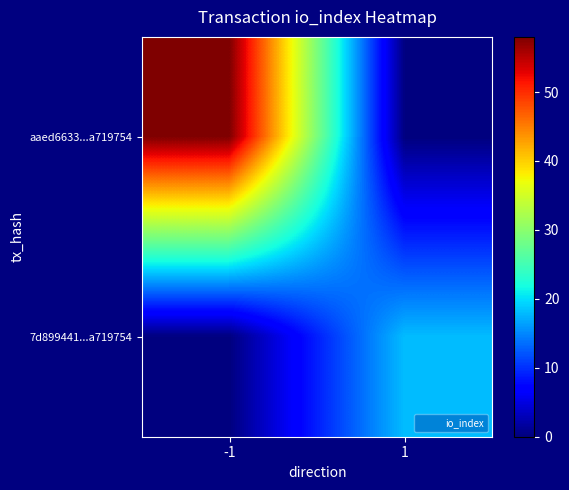

Between -1 and 1, which series saw the biggest shift?

aaed6633...a719754